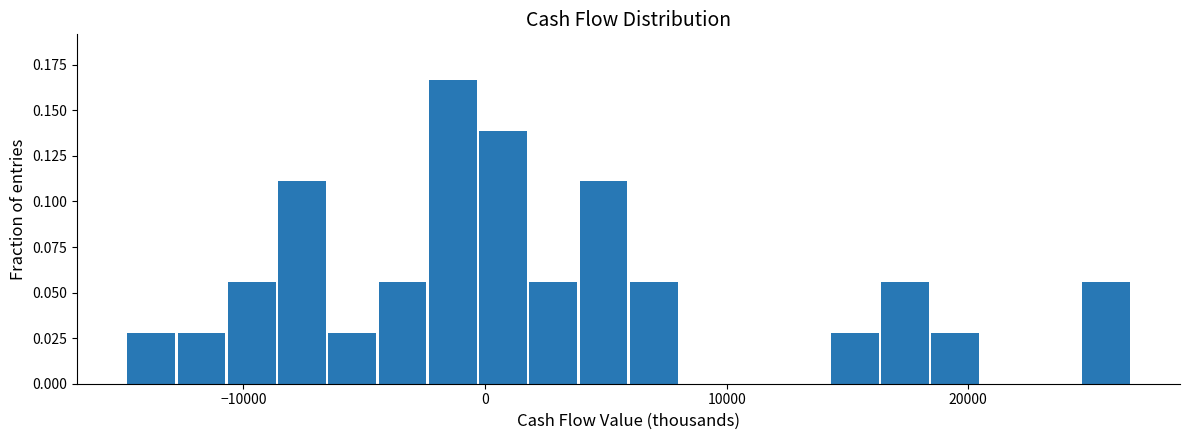

Read against the x-axis, roughly where is the centre of the tallest bar?

-1000